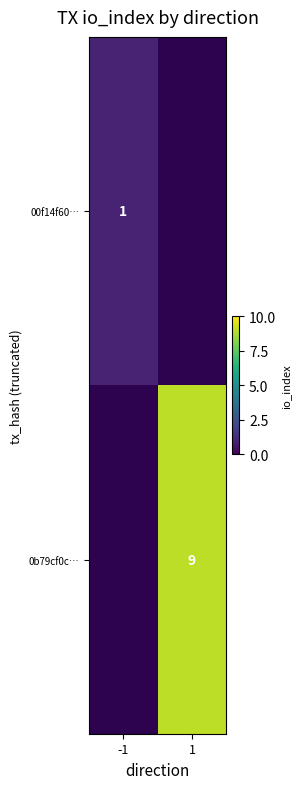

True or false: 0b79cf0c… has a value of 12 at 1.

False